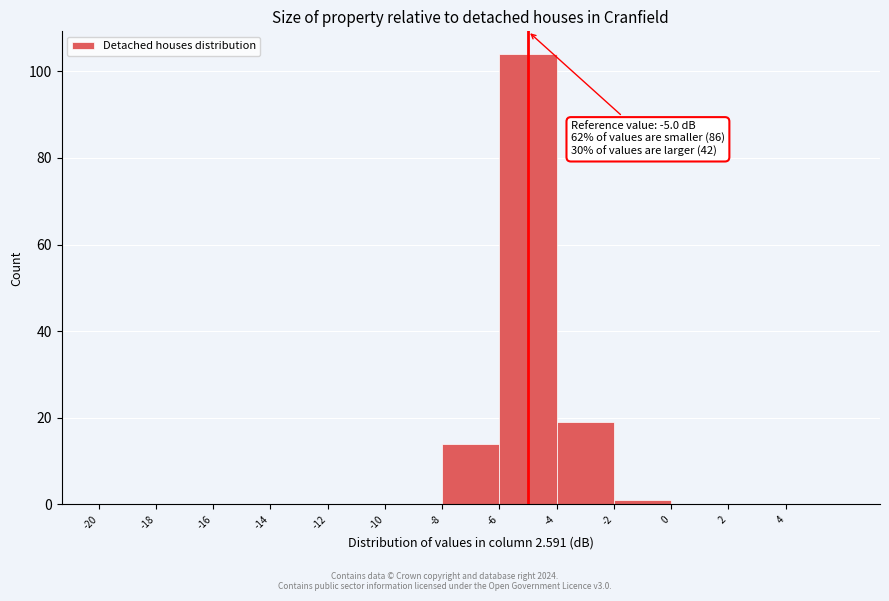

Which range on the x-axis has the tallest bar?

-6 to -4